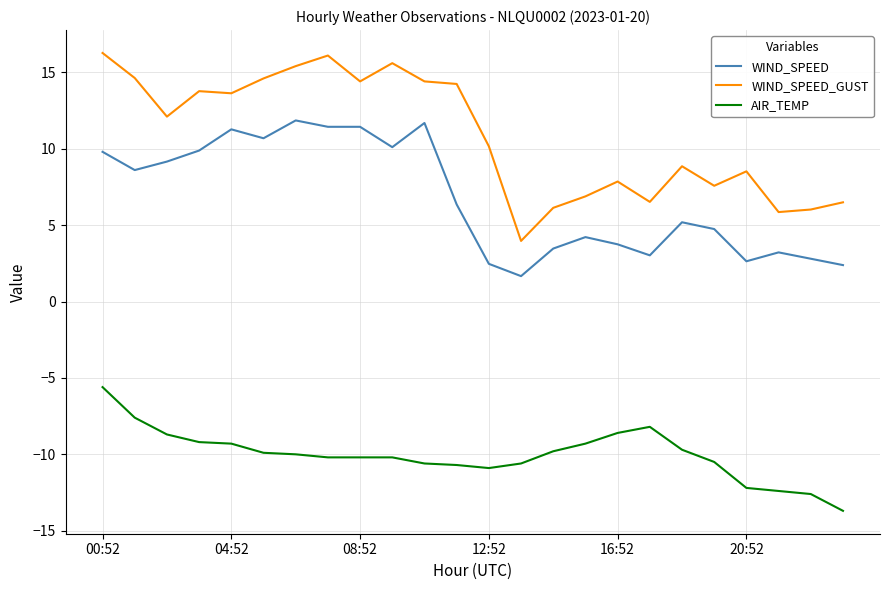

What is the highest value of the AIR_TEMP series?

-5.6